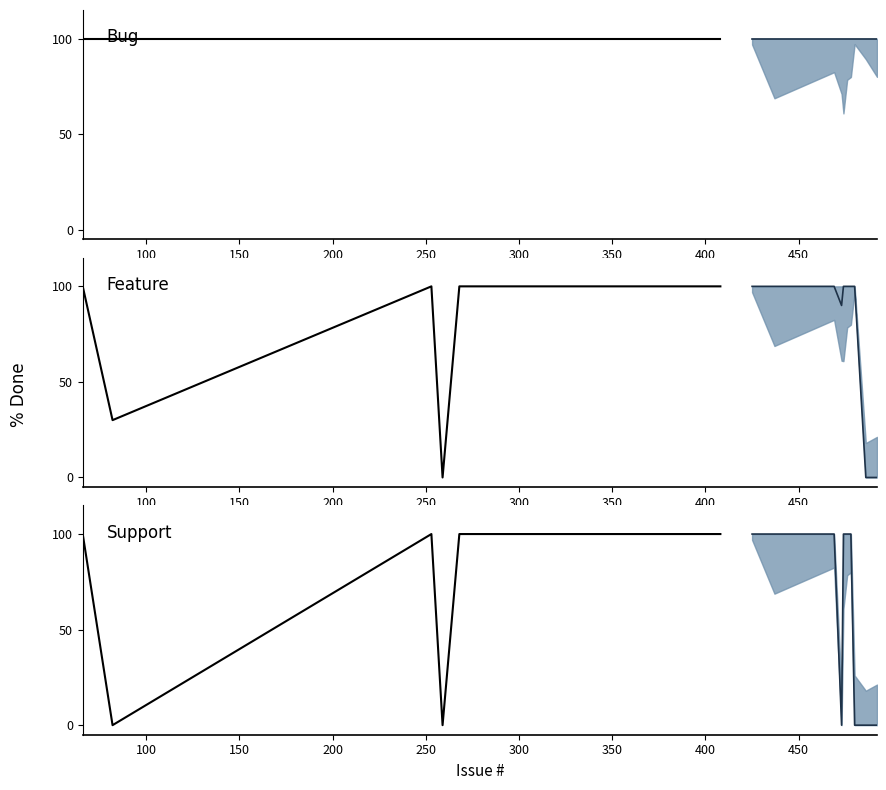

True or false: Feature median and Support median cross at least once.

False